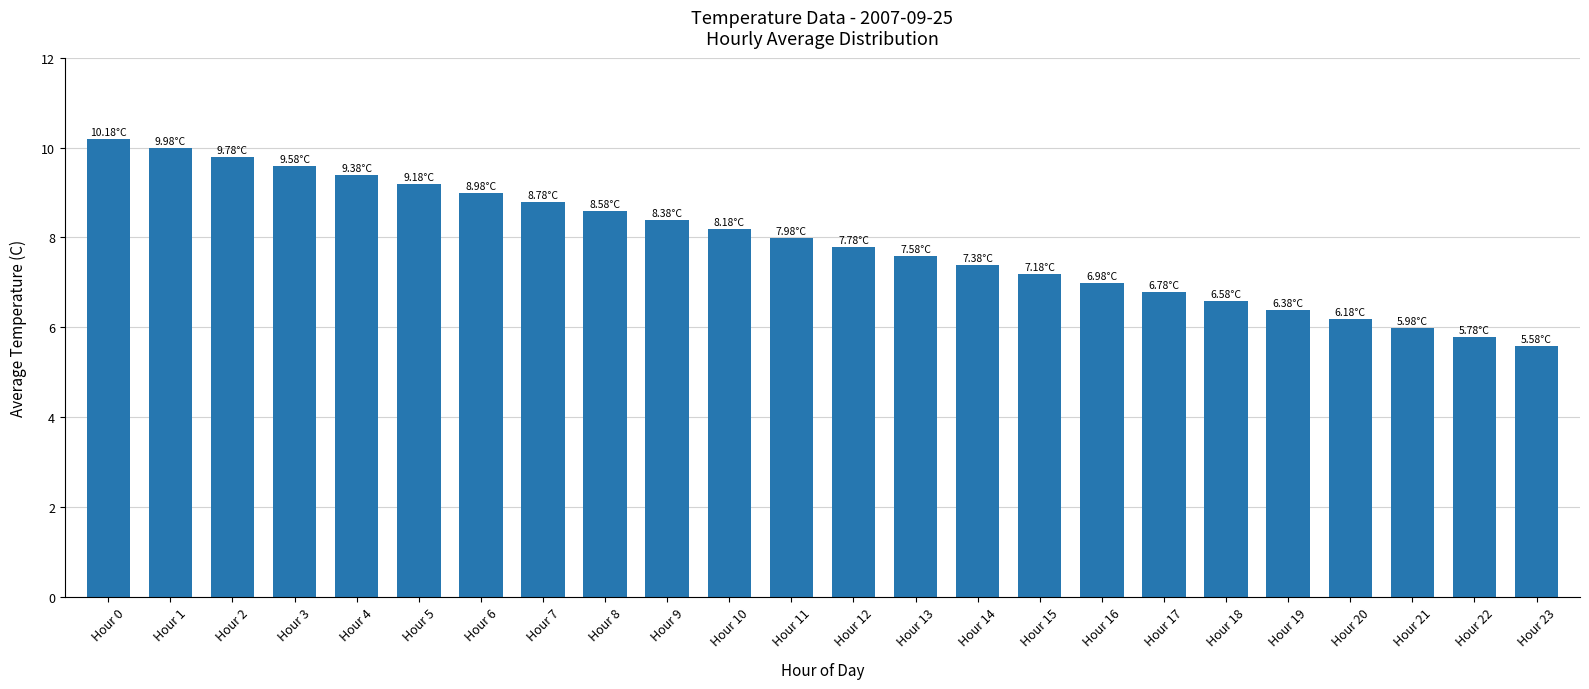

Where is the data nearest to the value 7?

Hour 16